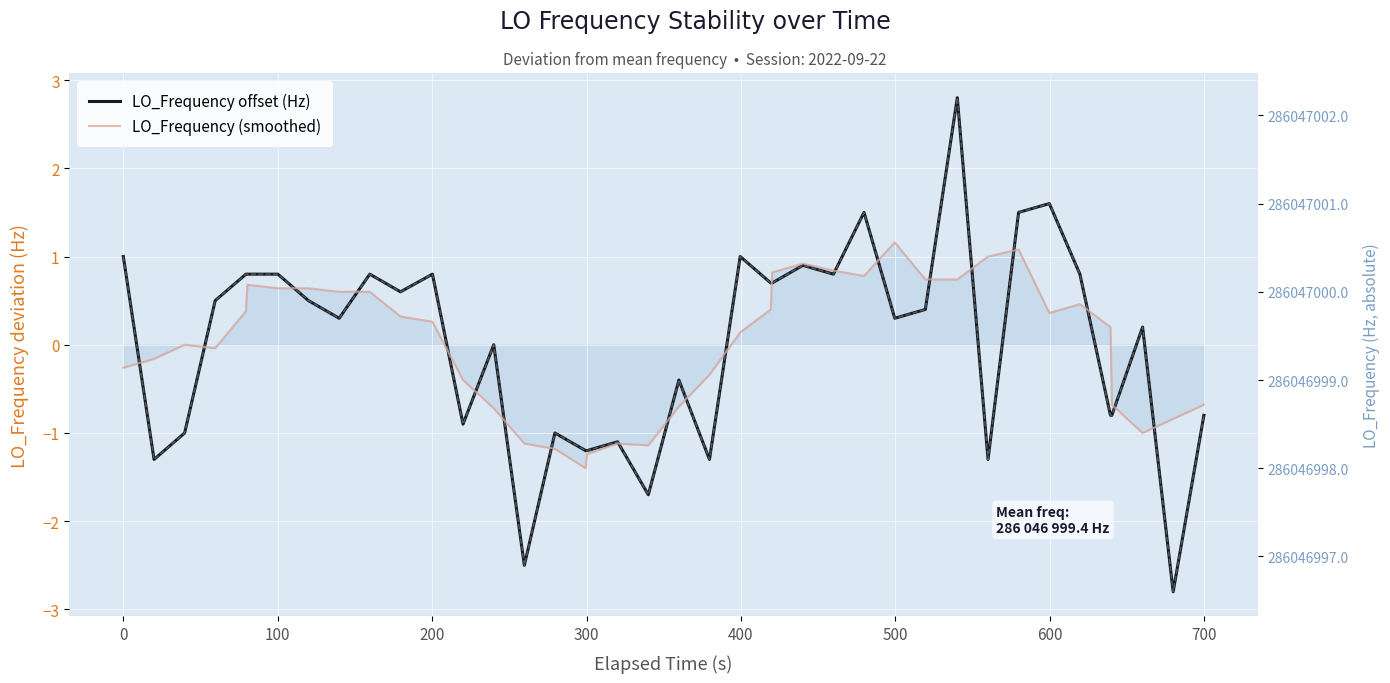

True or false: LO_Frequency (smoothed) has more than 0 interior local peaks.

True